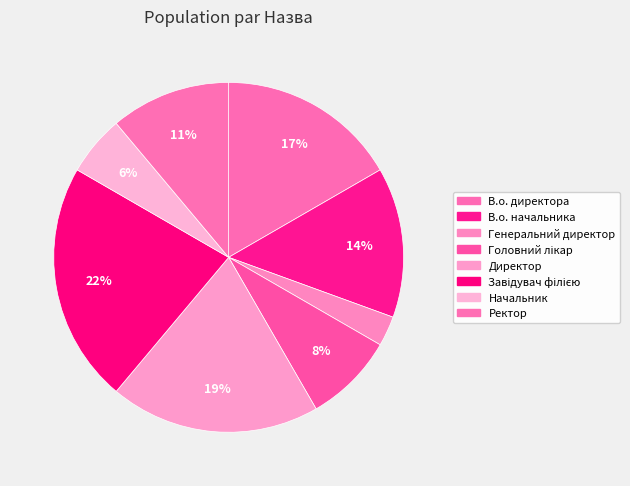

The В.о. директора slice represents 26% of the pie. True or false?

False